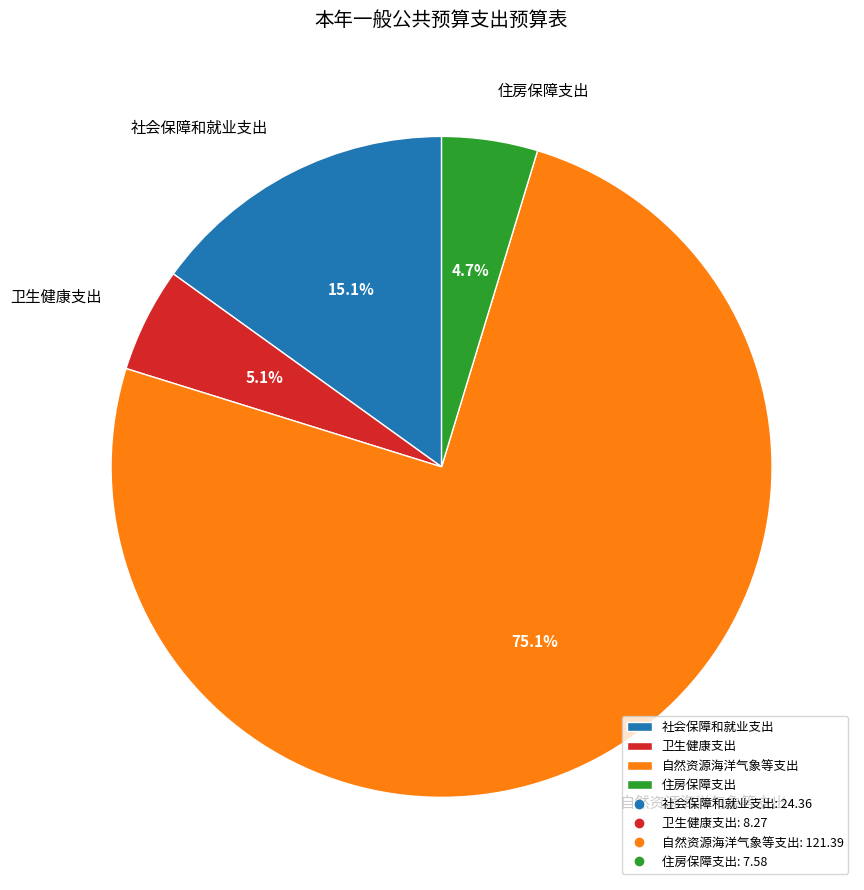

To the nearest percent, what is the difference between the largest and smallest slice percentages?

70%